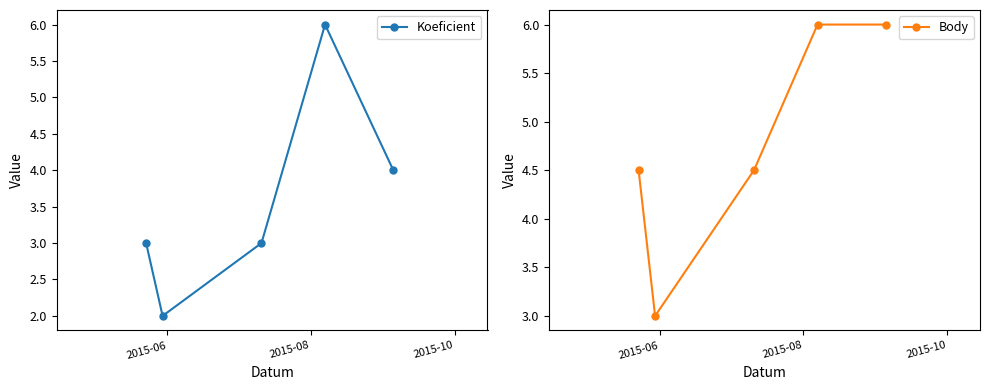

Rank the series by their average value, from lowest to highest.

Koeficient, Body